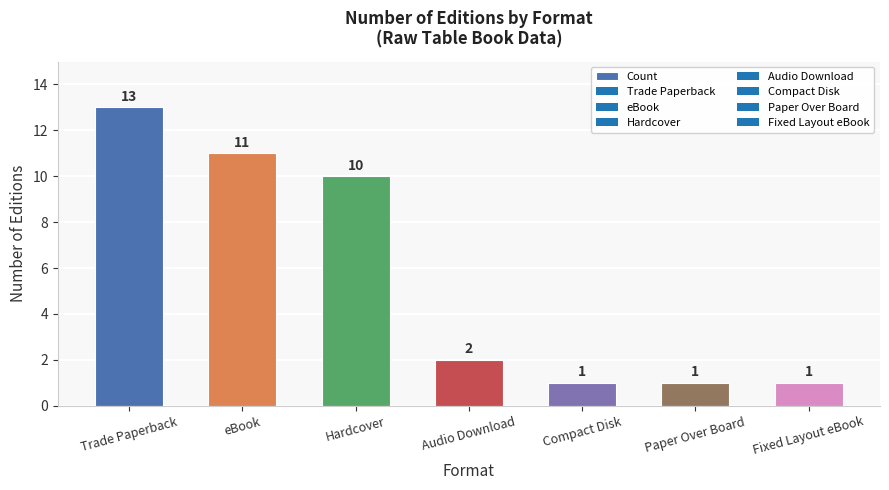

What is the change in value from Hardcover to Compact Disk?

-9